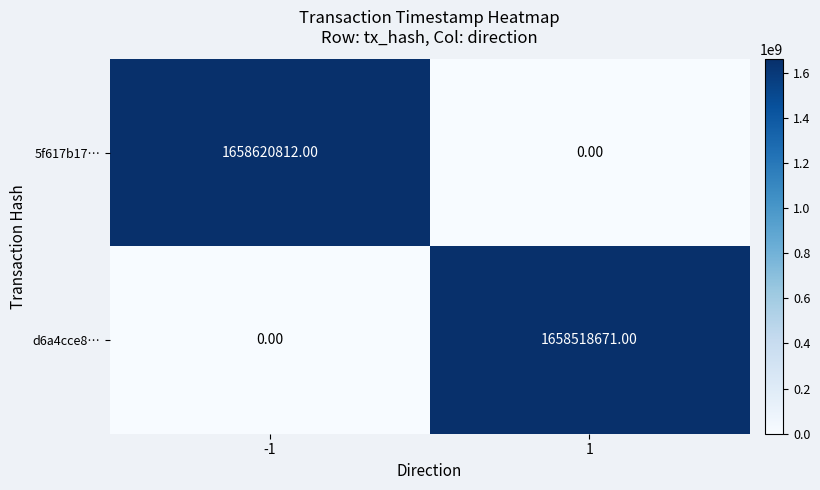

Is the value of d6a4cce8… at 1 greater than the value of 5f617b17… at -1?

No